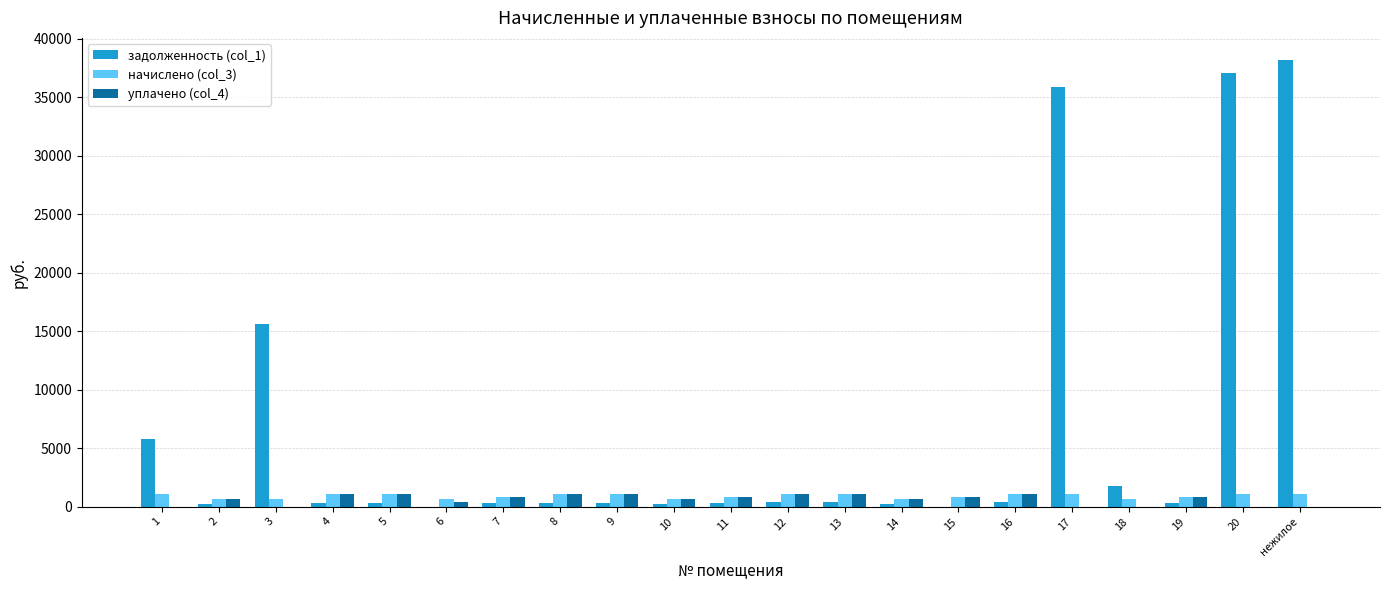

What is the spread (max minus min) of values at 8?

698.8